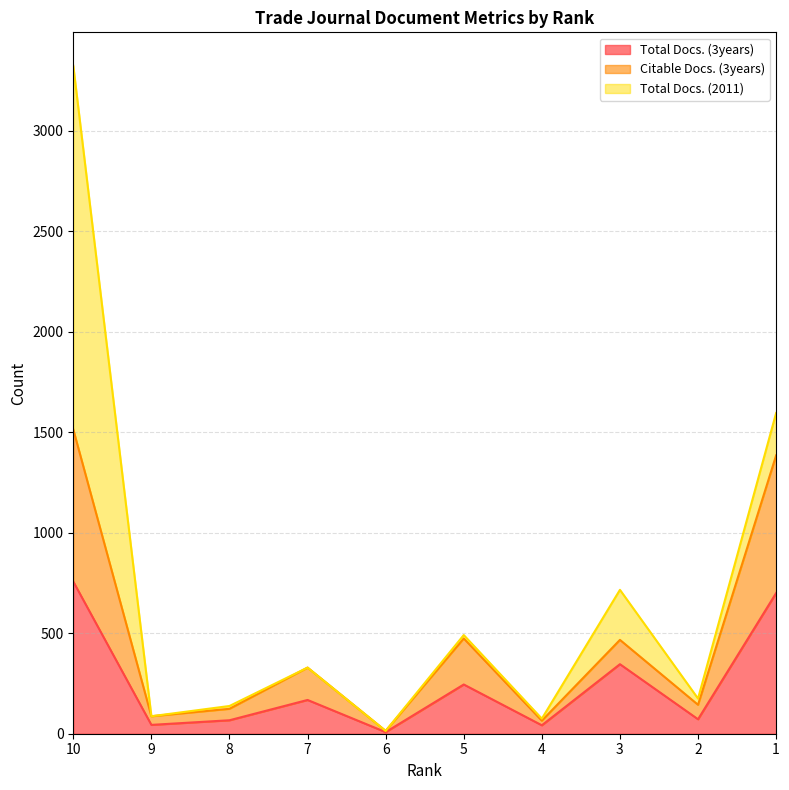

Does the chart display data point markers on the line(s)?

No